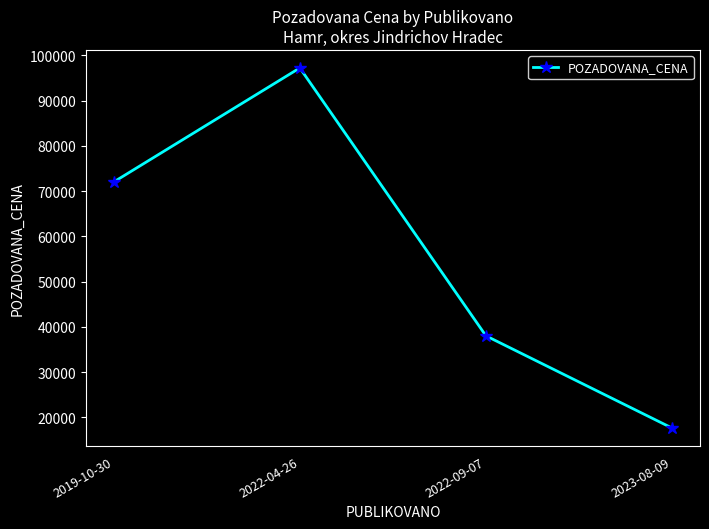

Rank the categories by value from highest to lowest.

2022-04-26, 2019-10-30, 2022-09-07, 2023-08-09